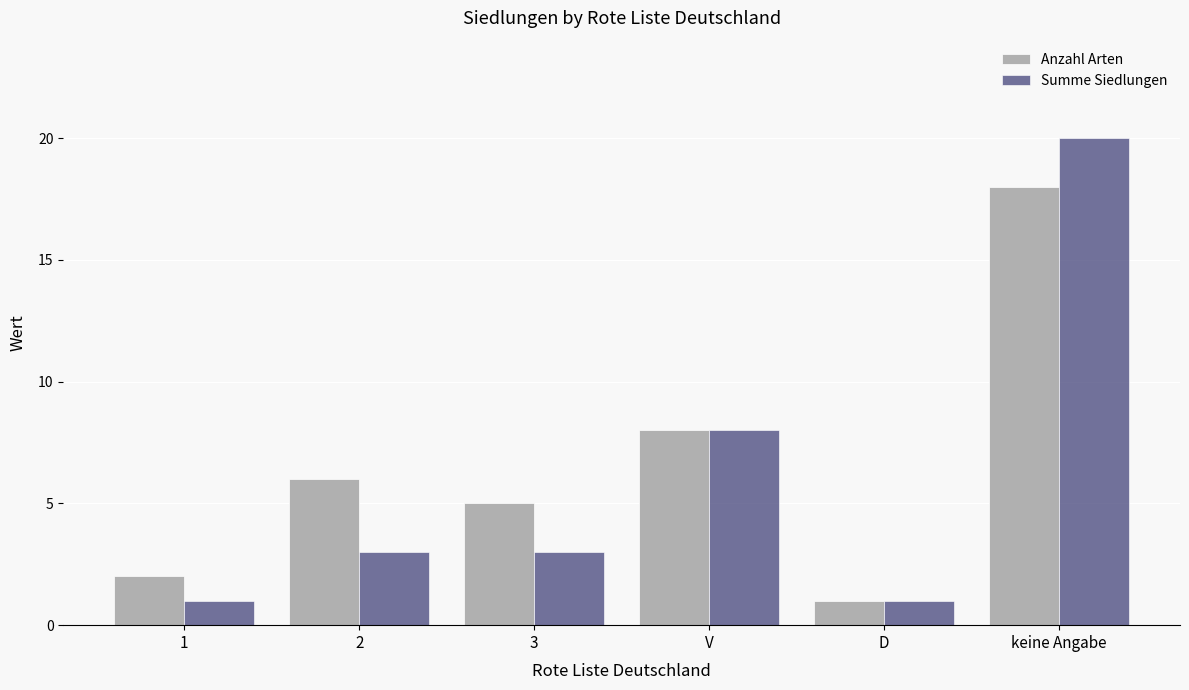

How many groups of bars are there?

6